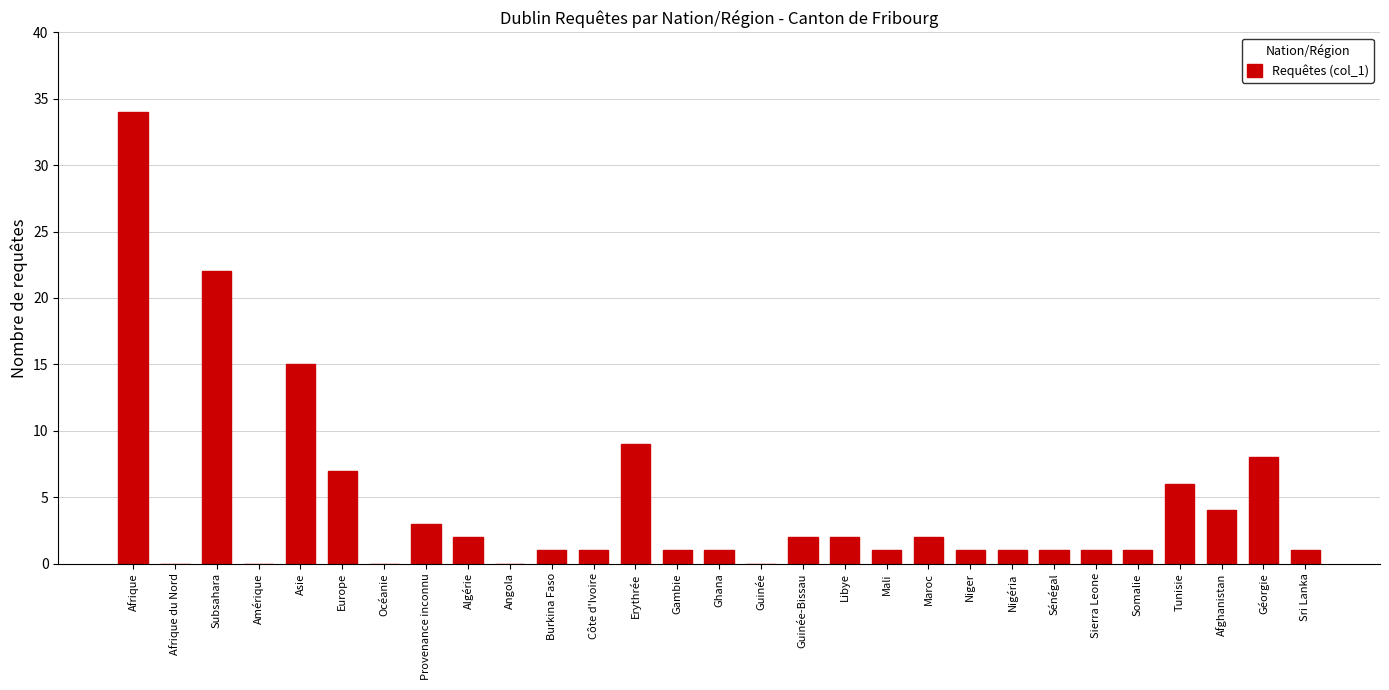

Reading left to right, transcribe all the data shown in this chart.

Afrique=34	Afrique du Nord=0	Subsahara=22	Amérique=0	Asie=15	Europe=7	Océanie=0	Provenance inconnu=3	Algérie=2	Angola=0	Burkina Faso=1	Côte d'Ivoire=1	Erythrée=9	Gambie=1	Ghana=1	Guinée=0	Guinée-Bissau=2	Libye=2	Mali=1	Maroc=2	Niger=1	Nigéria=1	Sénégal=1	Sierra Leone=1	Somalie=1	Tunisie=6	Afghanistan=4	Géorgie=8	Sri Lanka=1